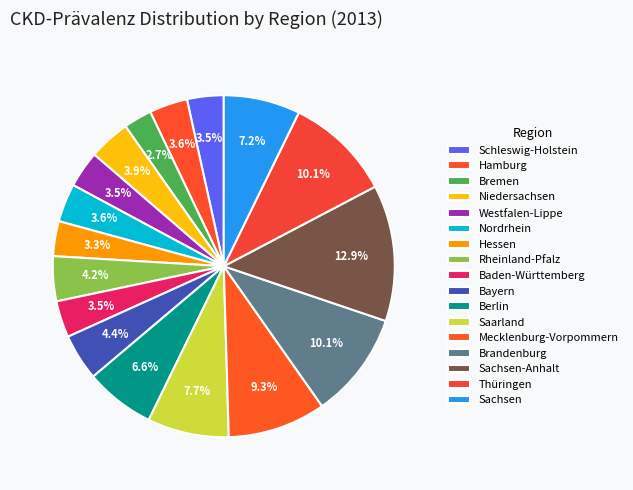

Between Mecklenburg-Vorpommern and Hessen, which is larger?

Mecklenburg-Vorpommern